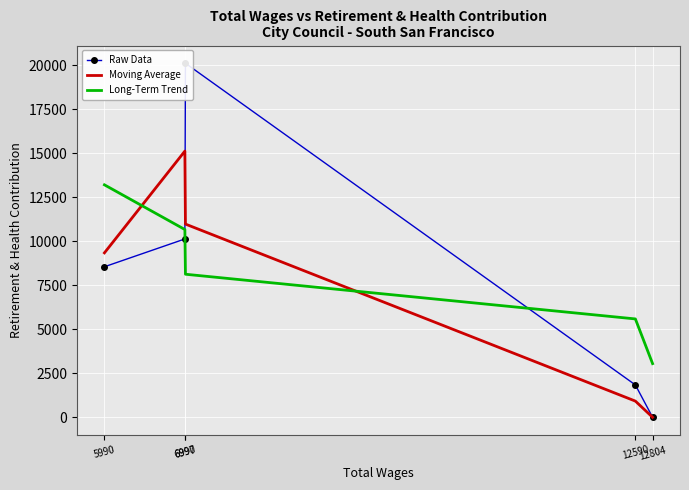

Which series has the widest spread of values?

Raw Data